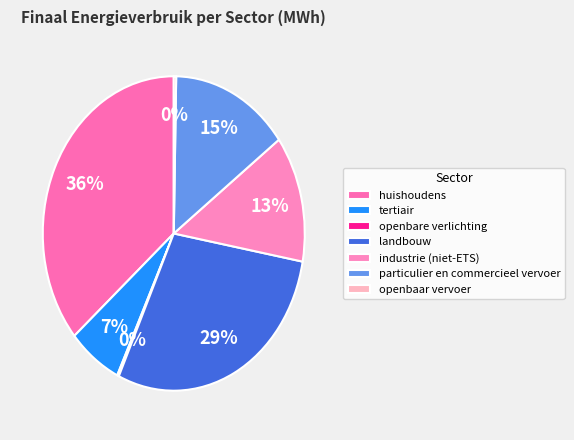

To the nearest percent, what is the difference between the tertiair and landbouw slice percentages?

22%